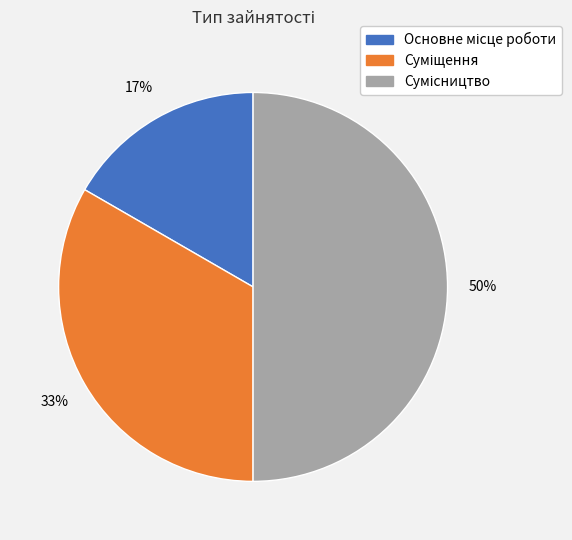

To the nearest percent, what is the difference between the largest and smallest slice percentages?

33%